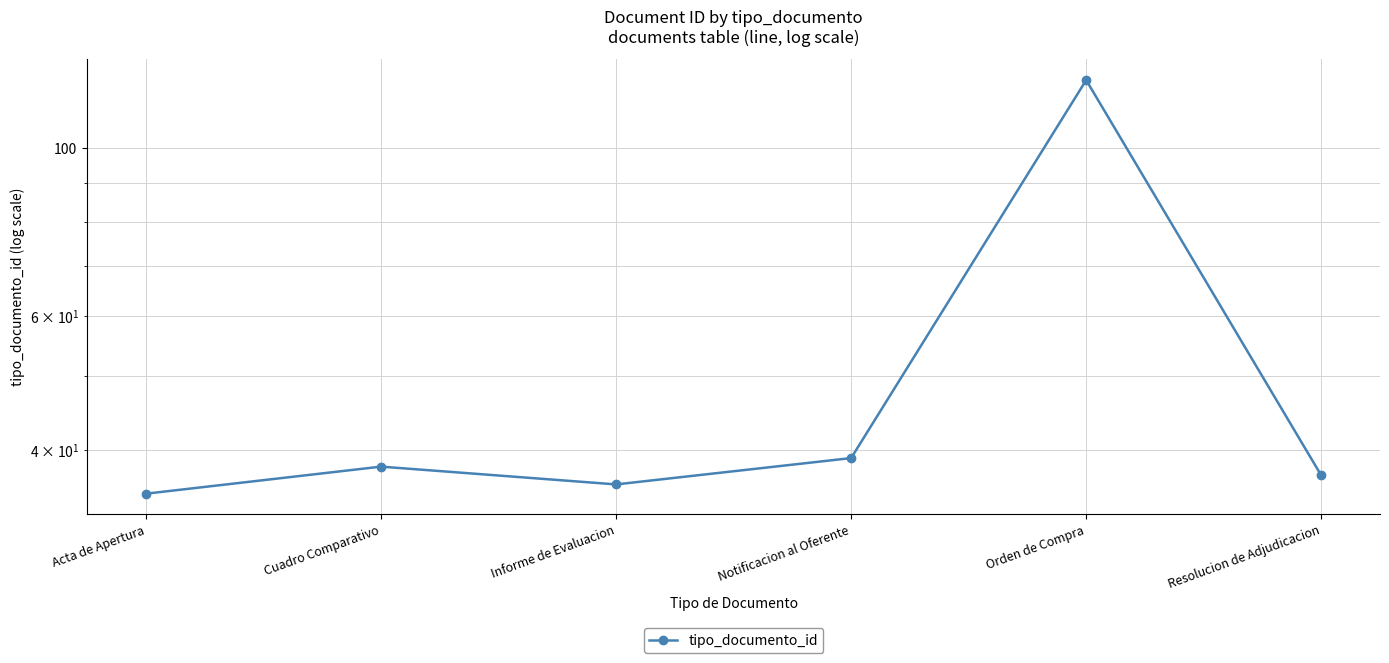

What value does the data have at Orden de Compra, to the nearest 5?

125